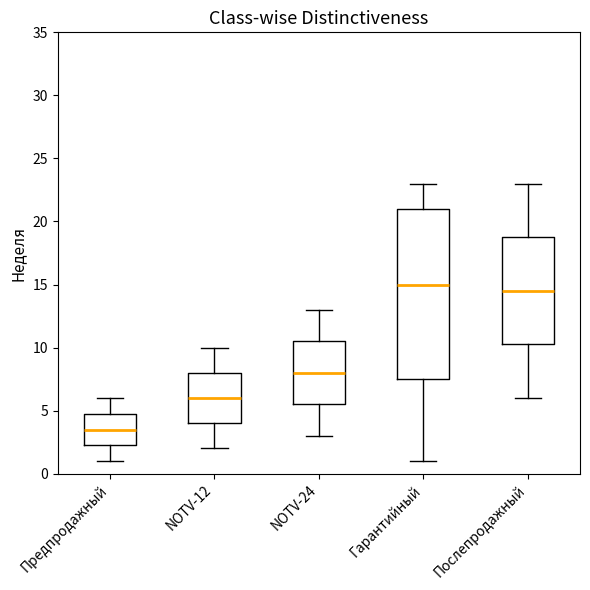

Where is the lower edge of the box for Гарантийный on the y-axis? The values are not printed on the chart, so give them approximately, as read against the axis.

7.5